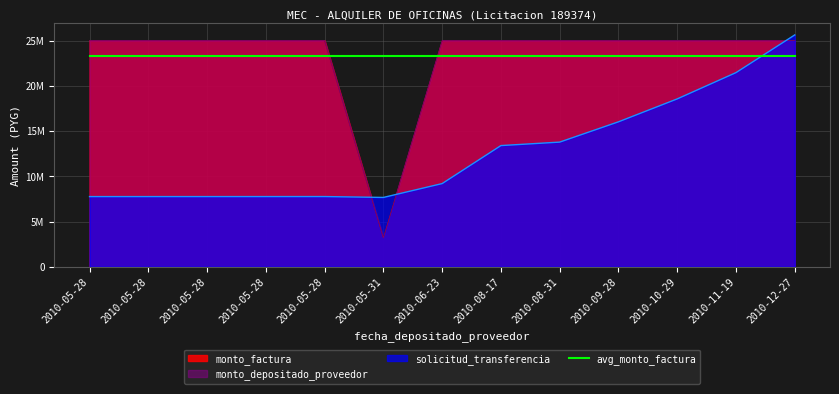

Is the value of solicitud_transferencia at 2010-08-31 greater than the value of monto_depositado_proveedor at 2010-05-28?

No